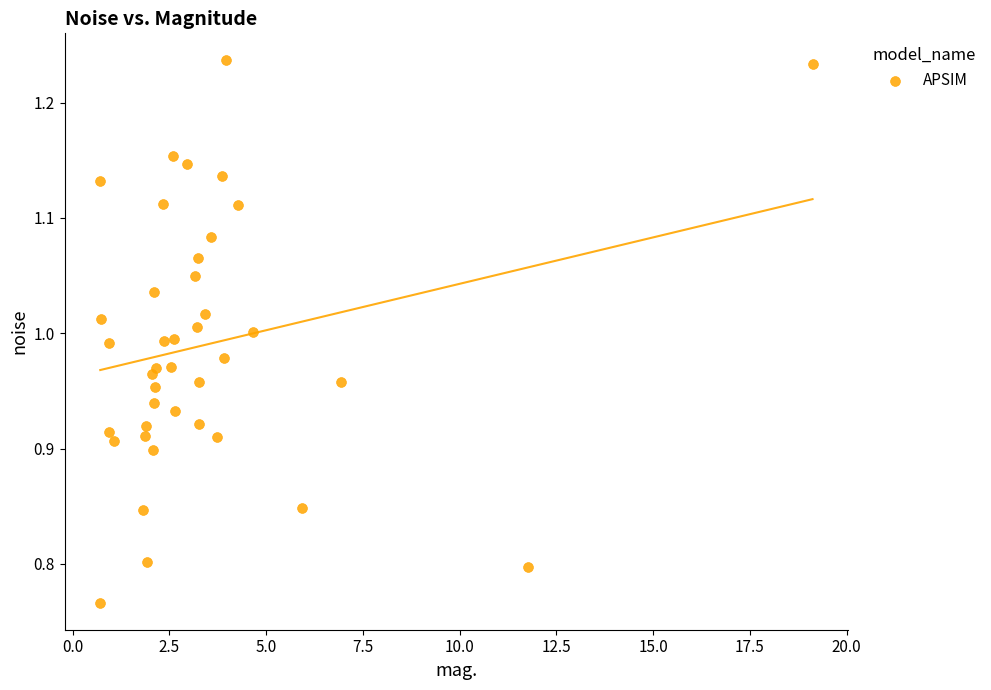

What is the range of X values (max minus min)?

18.4